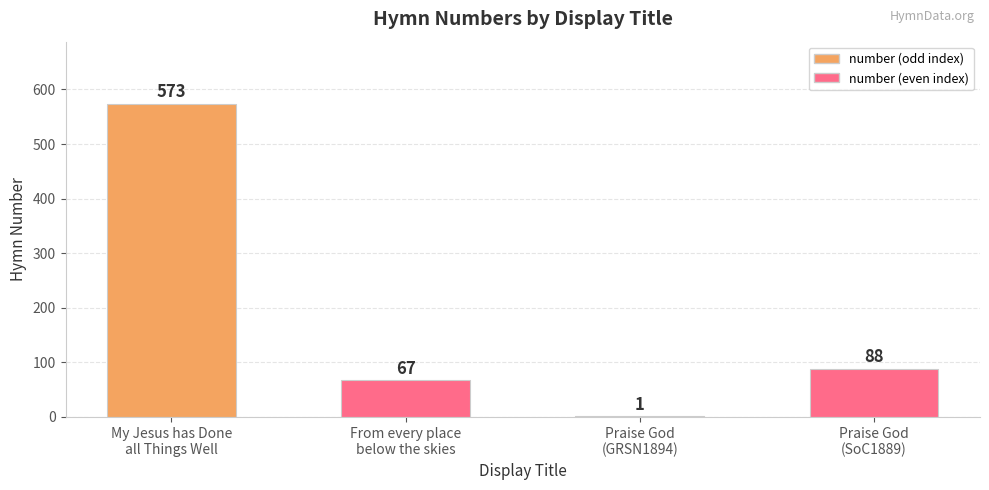

What is the sum of all values?

729